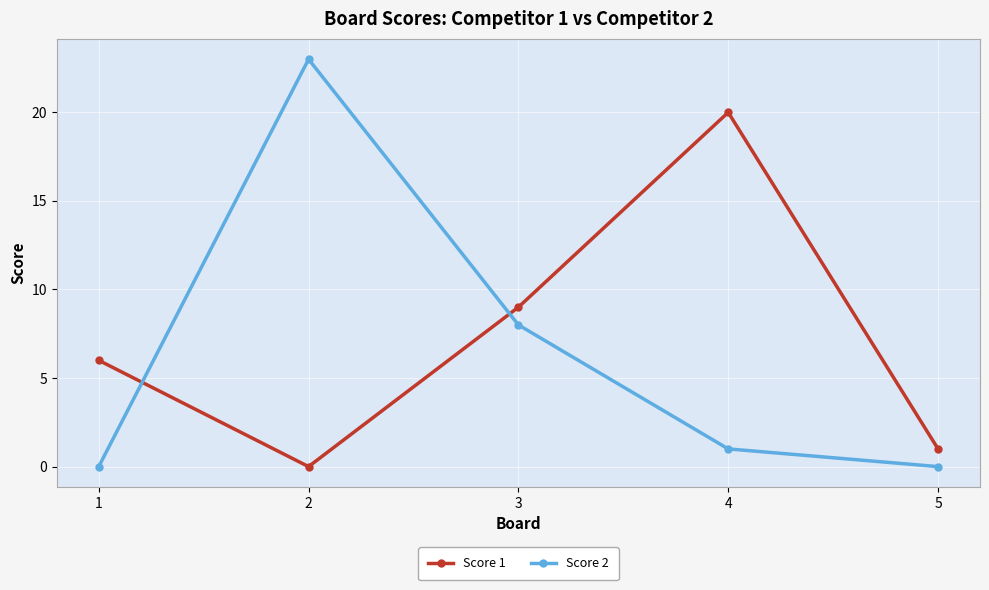

How many distinct data groups are displayed?

2